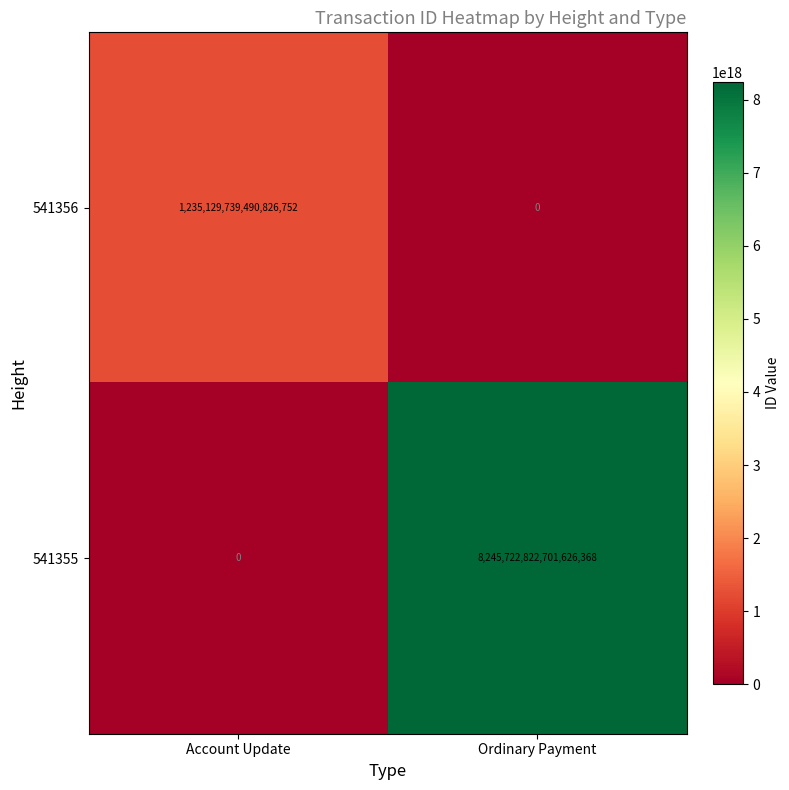

Which series has the largest total across all categories?

541355